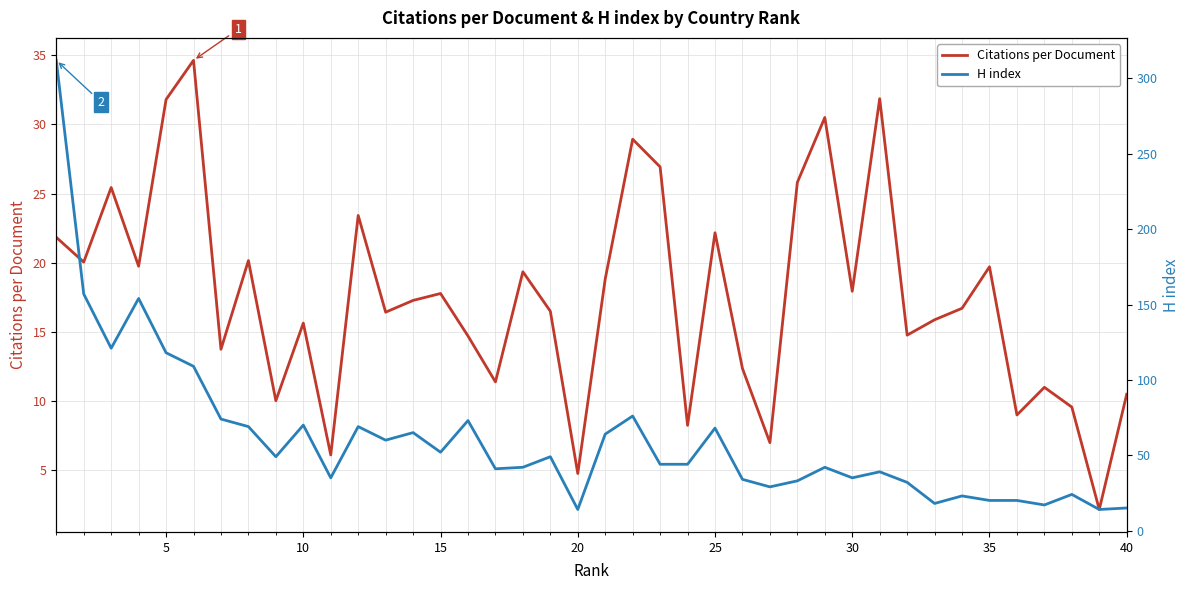

At 38, list the series in order from largest to smallest.

H index, Citations per Document